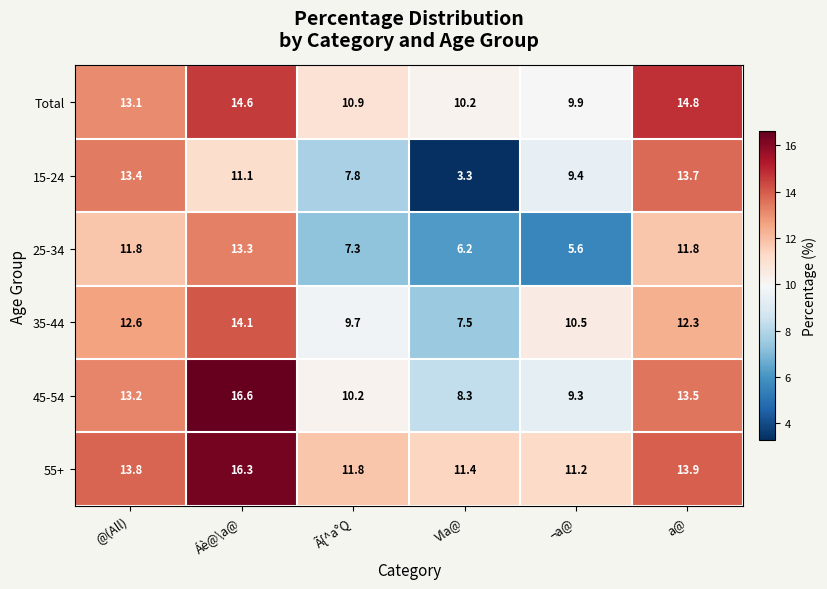

What is the difference between the 45-54 values at Áè@\a@ and a@?

3.1